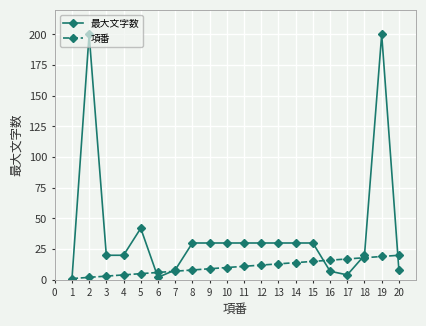

Between 2 and 8, which series saw the biggest shift?

最大文字数